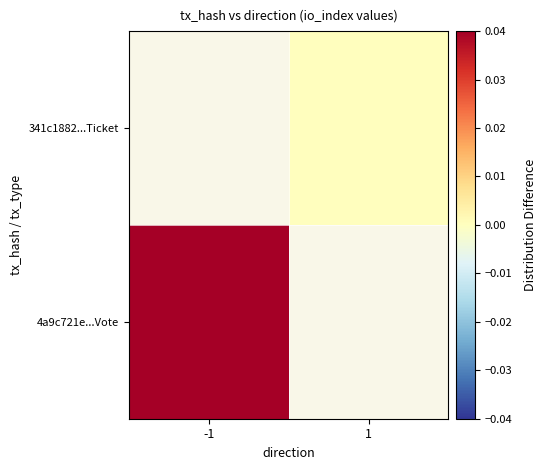

At how many categories does at least one series exceed 0?

1